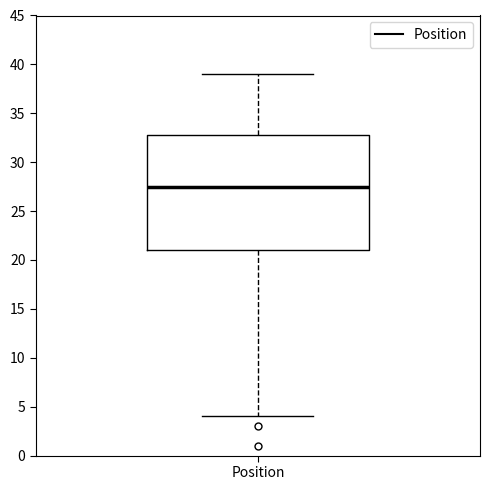

Transcribe this box plot: give where the median line is, the range the box spans, and where the two whiskers end, as read against the y-axis. The values are not printed on the chart, so give them approximately, as read against the axis.

median 27.5, box 21.0 to 33.0, whiskers 4.0 to 39.0